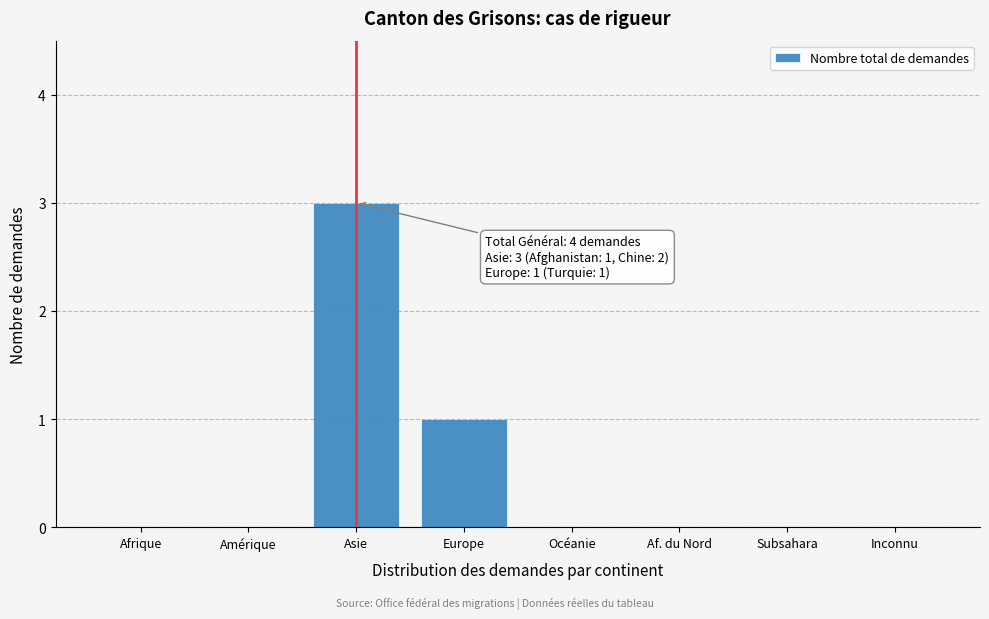

Reading left to right, extract all data points from this chart.

Afrique=0	Amérique=0	Asie=3	Europe=1	Océanie=0	Af. du Nord=0	Subsahara=0	Inconnu=0